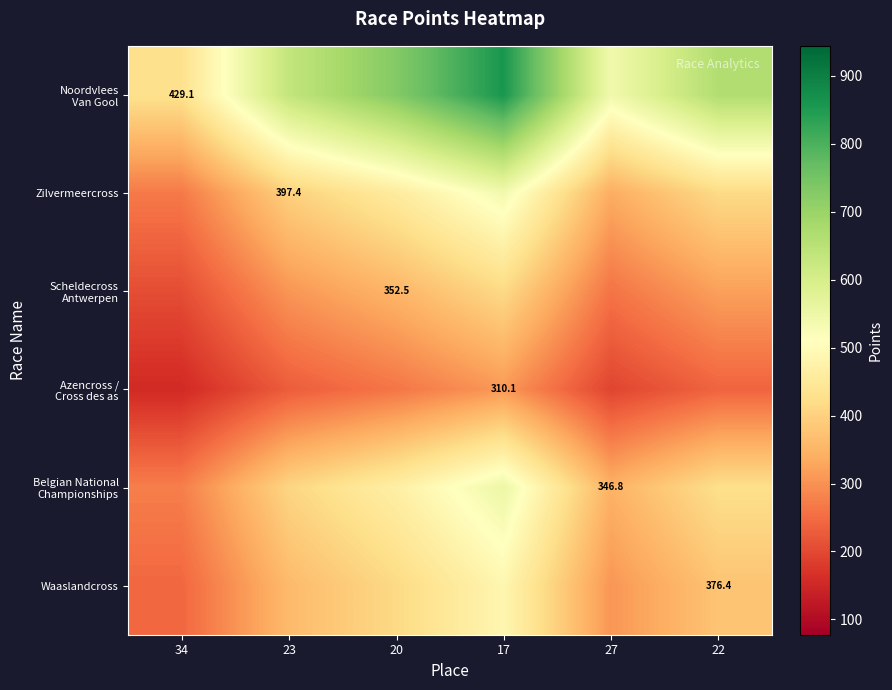

At which label does Noordvlees Van Gool first exceed 663?

20